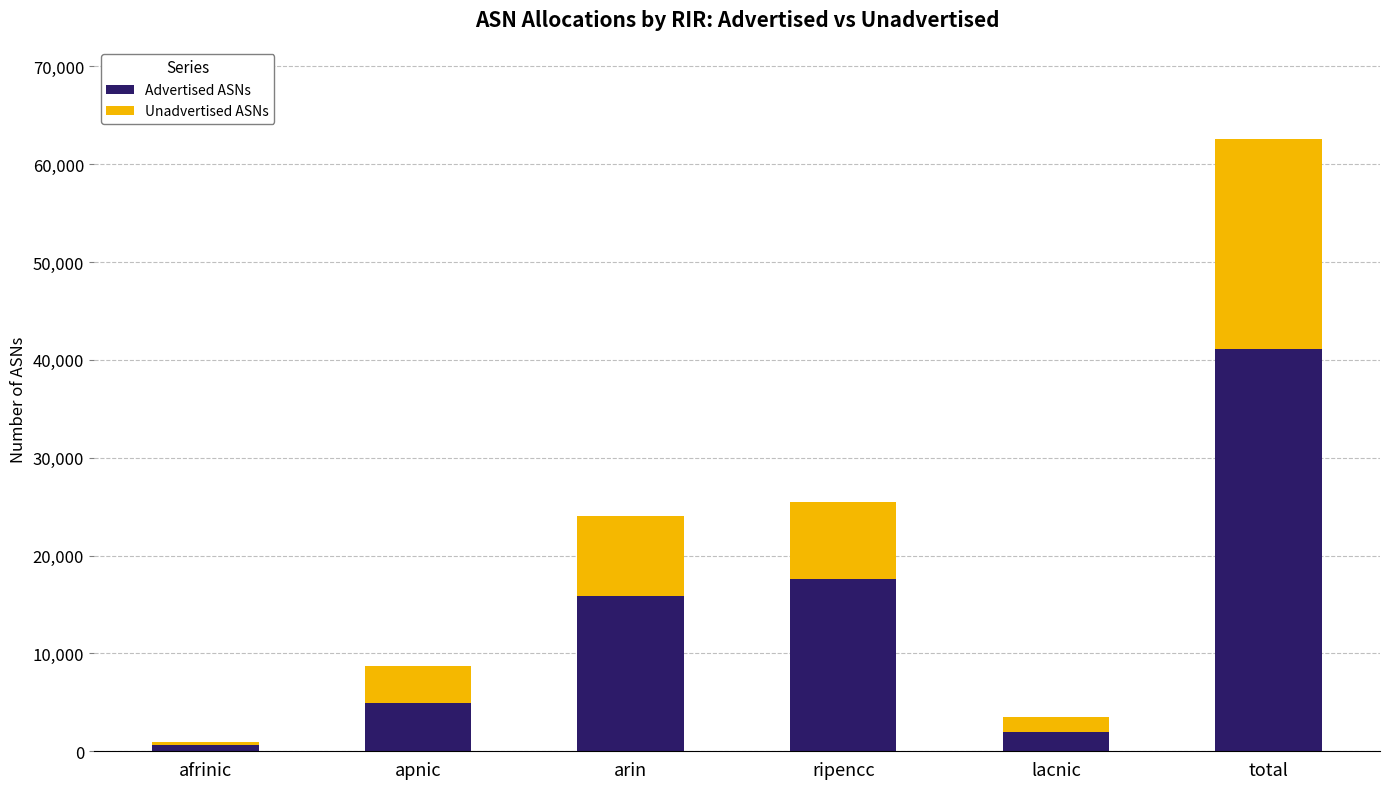

What is the total value across all series at lacnic?

3460